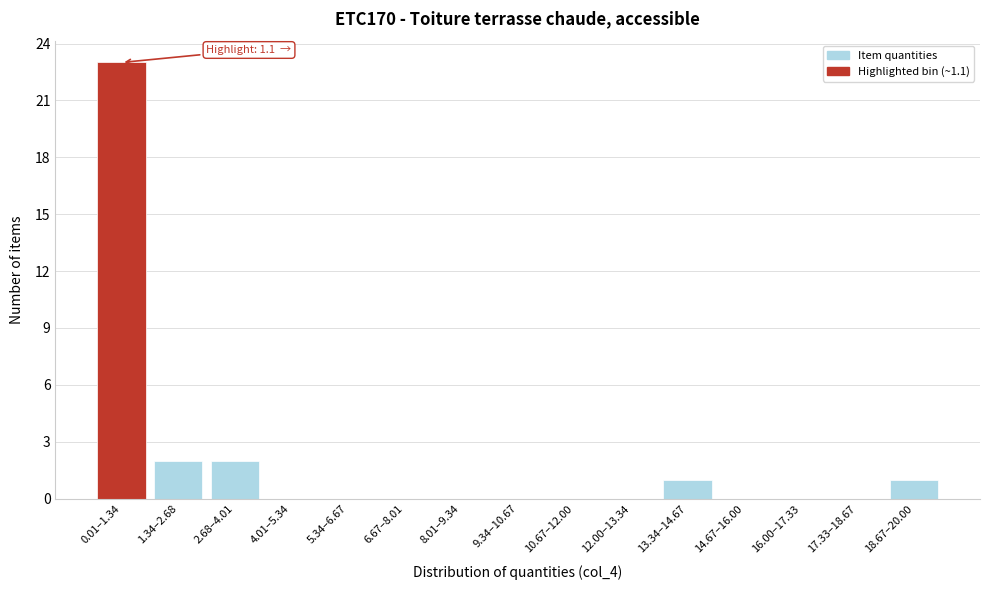

Reading left to right, transcribe all the data shown in this chart.

0.01–1.34=23	1.34–2.68=2	2.68–4.01=2	4.01–5.34=0	5.34–6.67=0	6.67–8.01=0	8.01–9.34=0	9.34–10.67=0	10.67–12.00=0	12.00–13.34=0	13.34–14.67=1	14.67–16.00=0	16.00–17.33=0	17.33–18.67=0	18.67–20.00=1